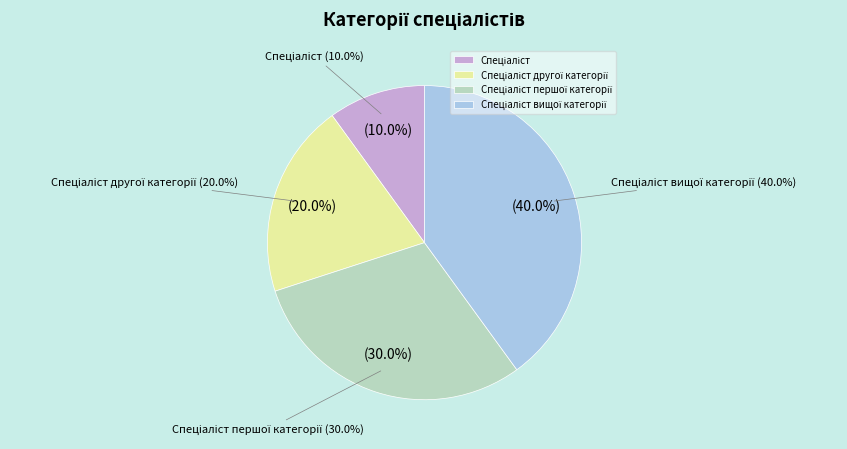

Is Спеціаліст вищої категорії the majority of the pie?

No